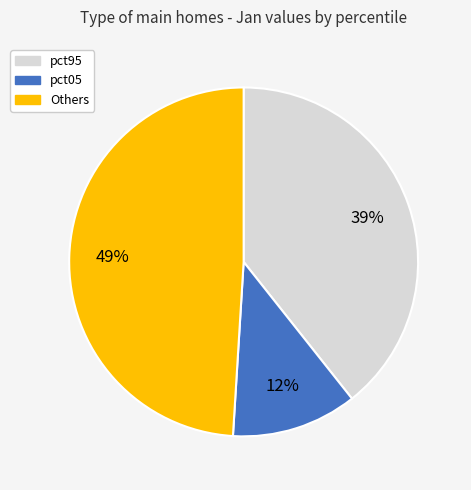

To the nearest percent, what is the average slice percentage?

33%